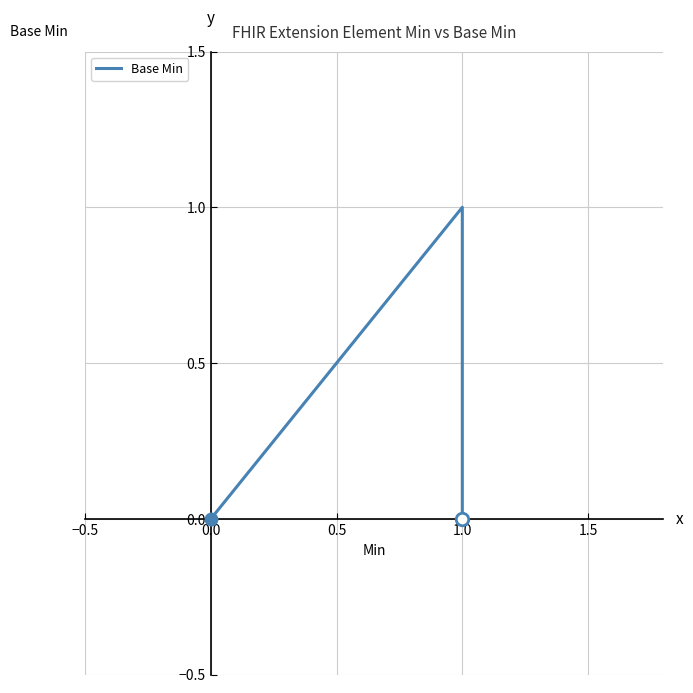

Is this an area chart (filled region under the line)?

No